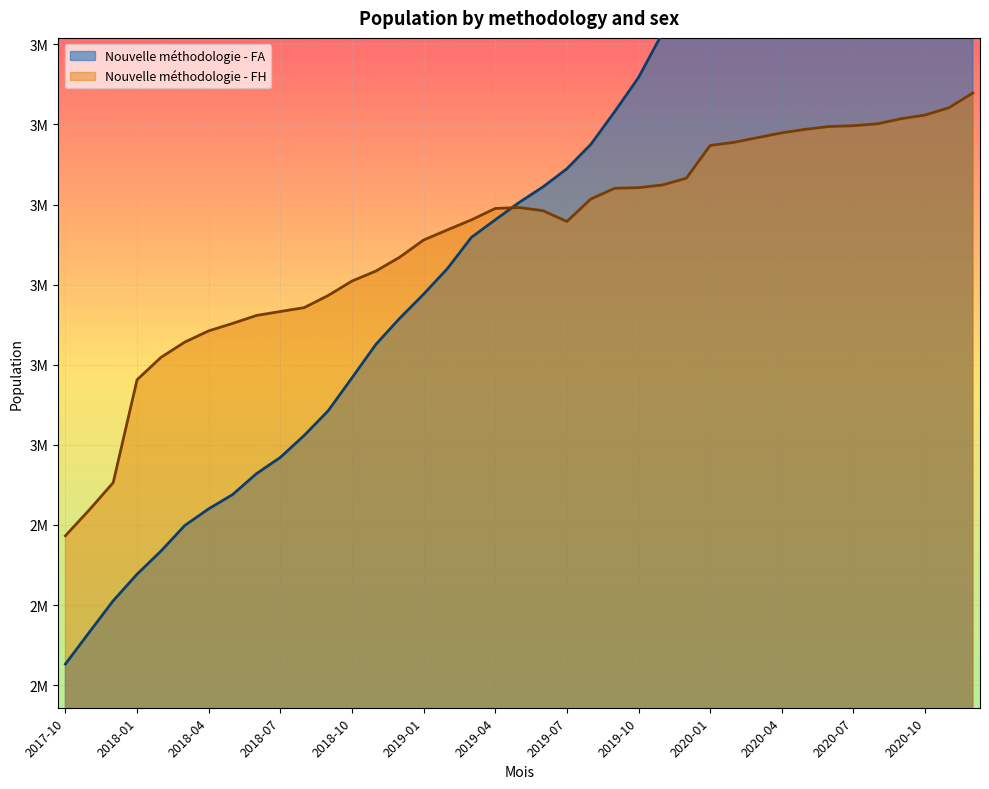

After their last crossing, which series has the higher values: Nouvelle méthodologie - FA or Nouvelle méthodologie - FH?

Nouvelle méthodologie - FA